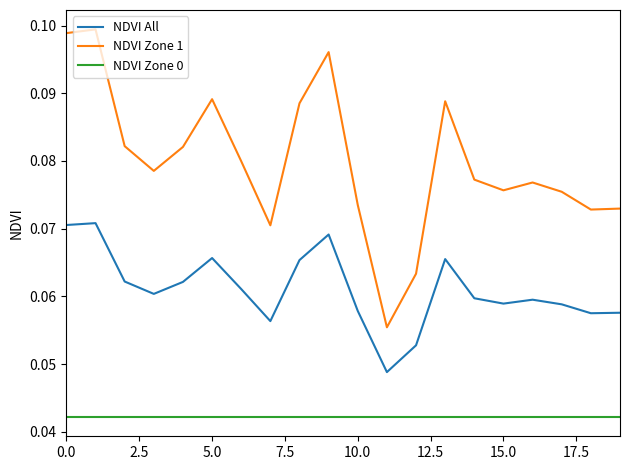

Which series has the largest total across all categories?

NDVI Zone 1